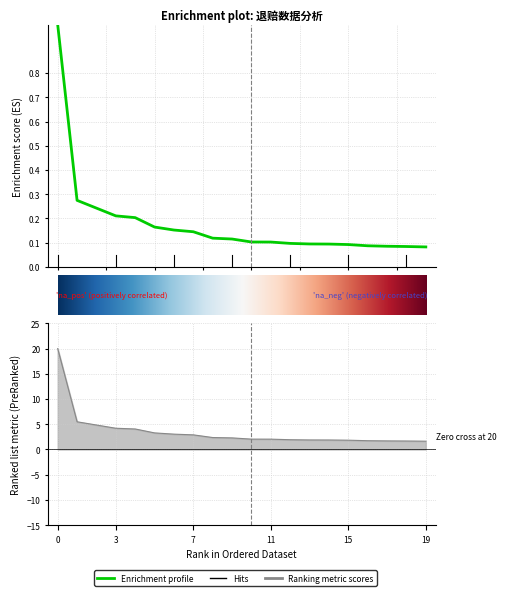

Where is 退赔数额 nearest to the value 10?

2